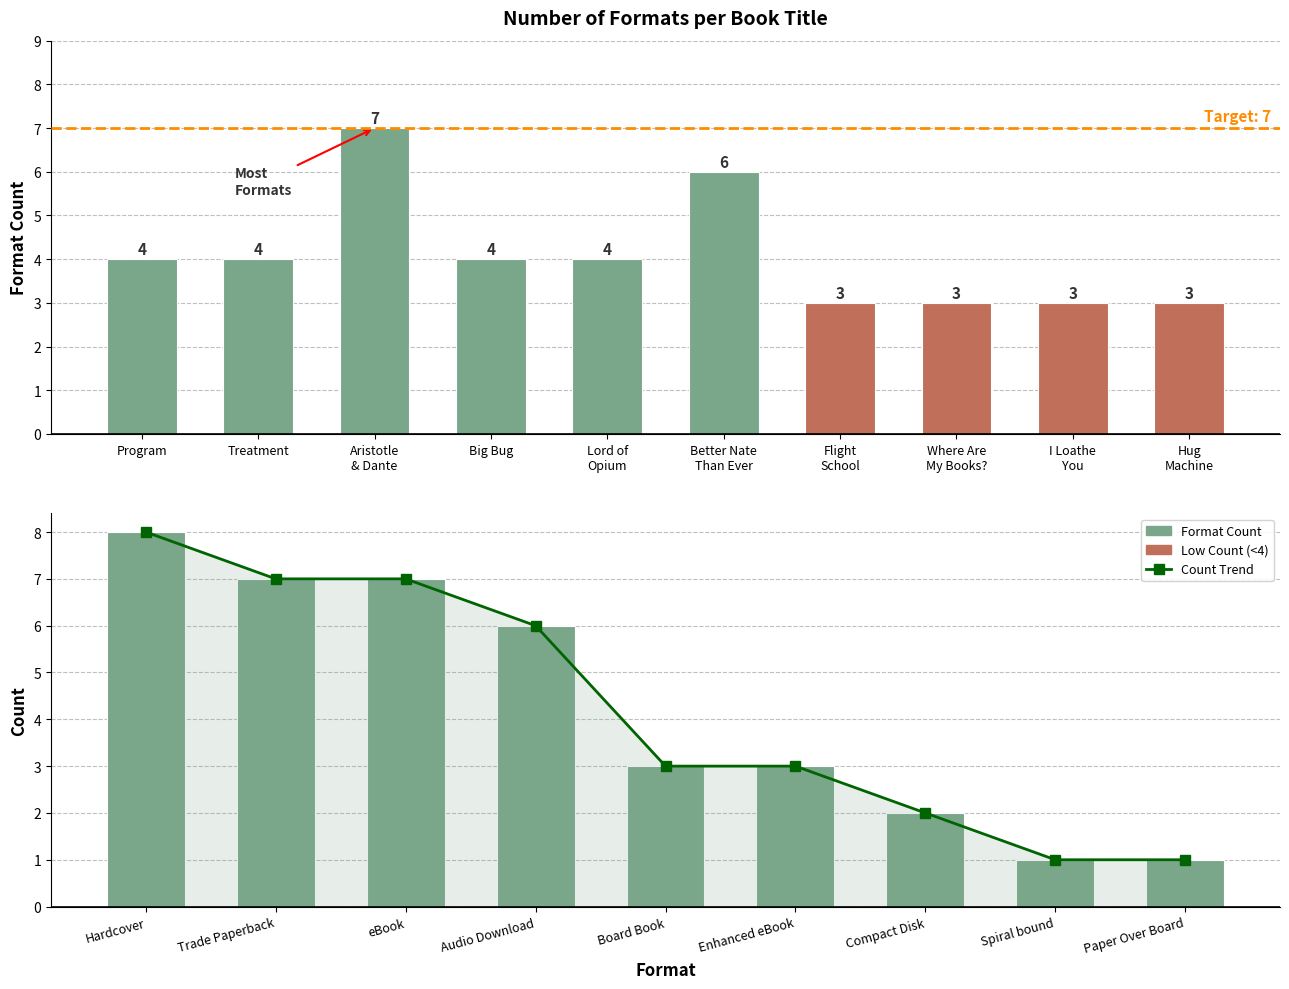

The value at Aristotle & Dante is 7. True or false?

True